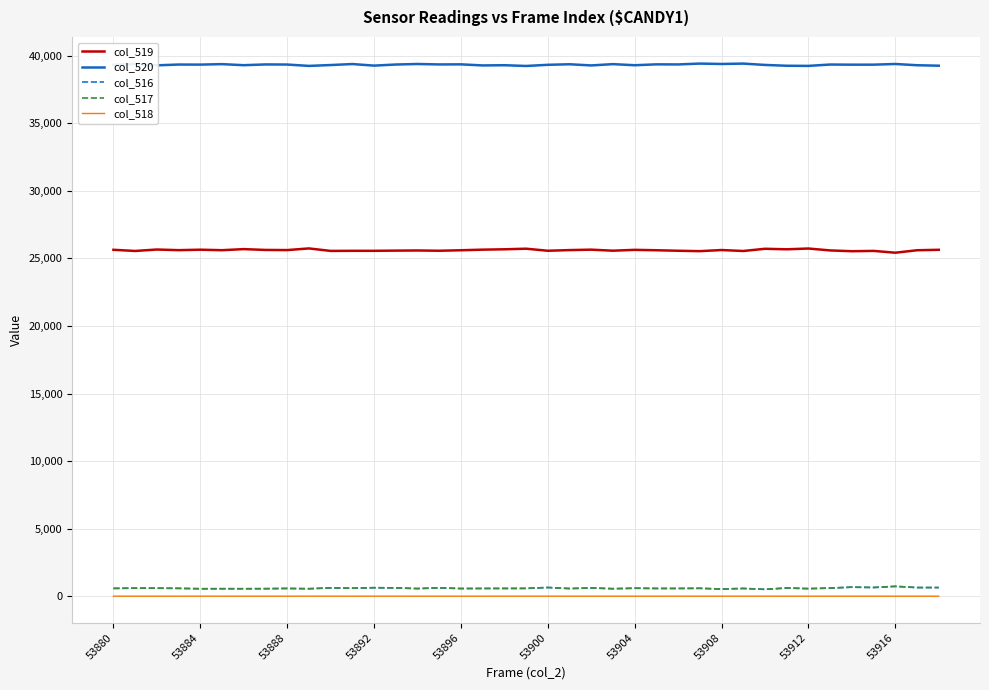

Count the number of data series in this chart.

5